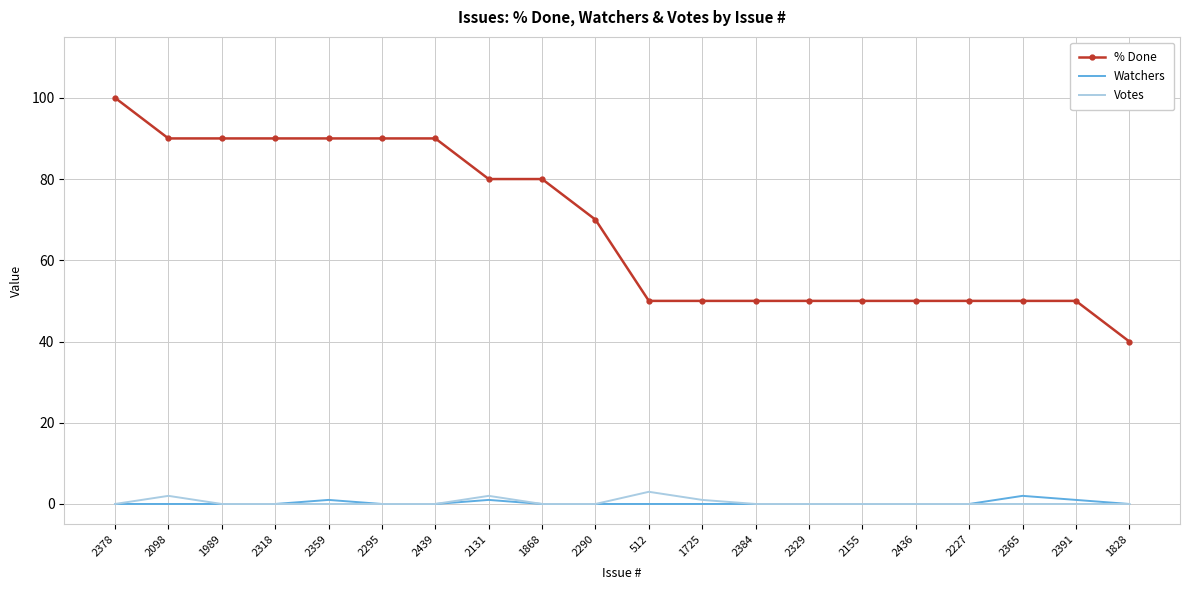

What is the difference between the highest and lowest values at 2439?

90